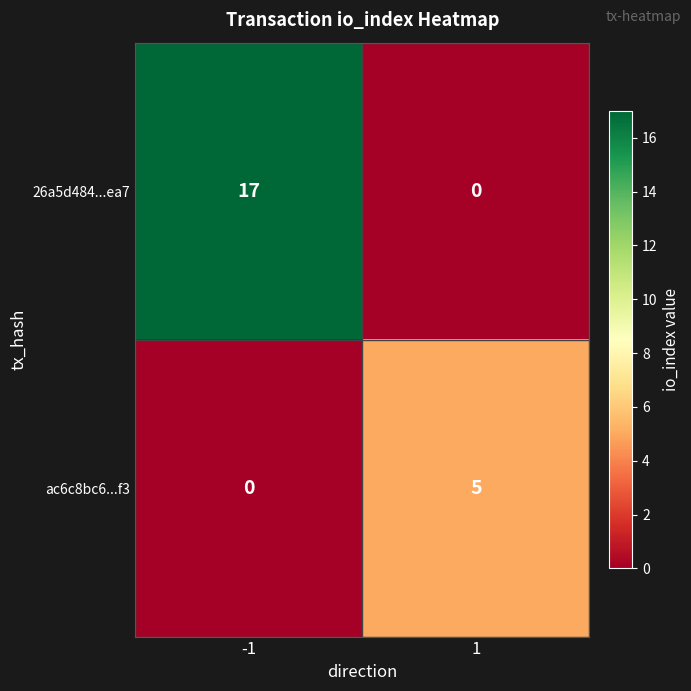

How many data points does each series have?

2